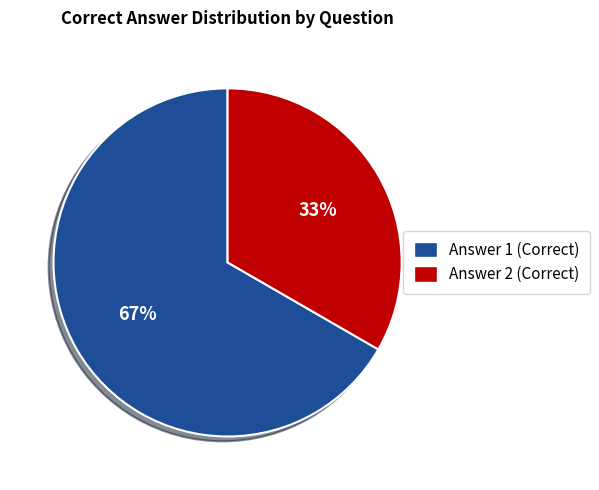

Is there any slice that represents more than half of the pie?

Yes